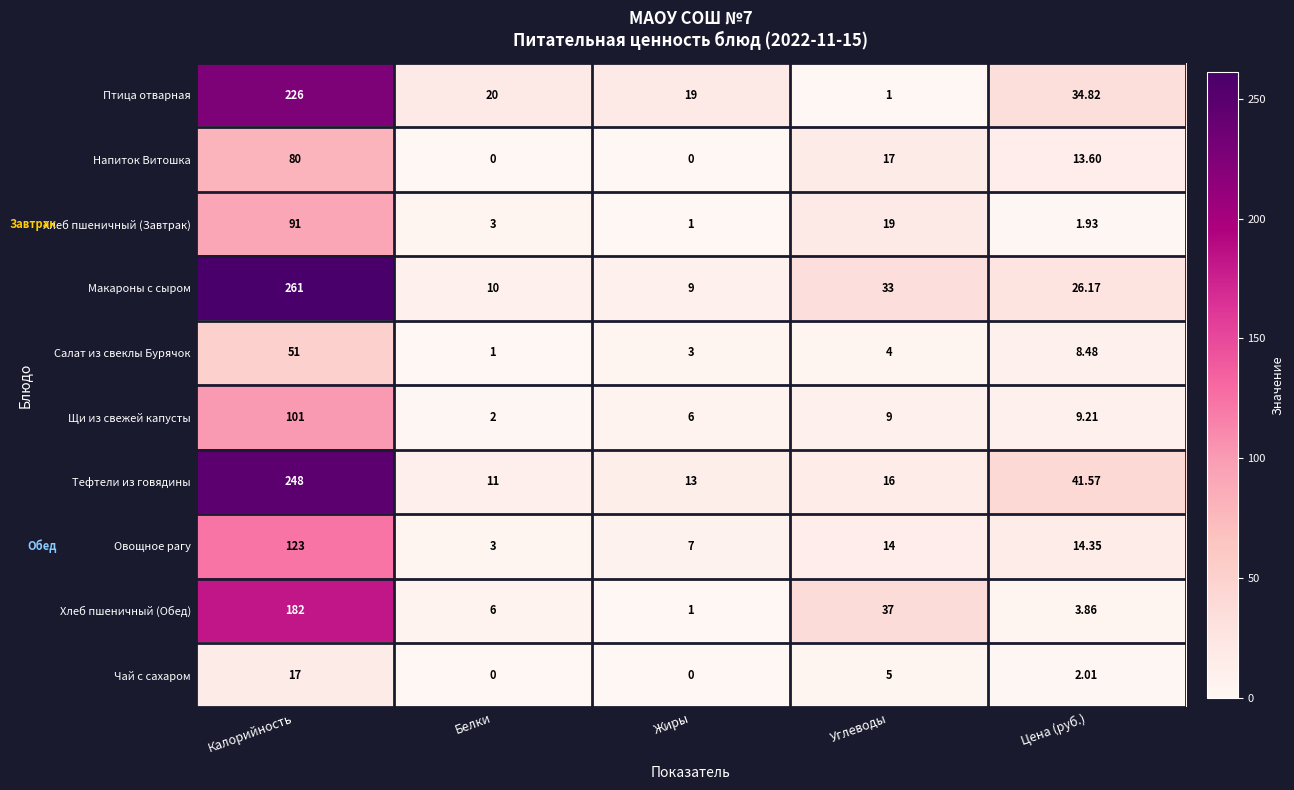

At which label is Щи из свежей капусты closest to 51?

Цена (руб.)